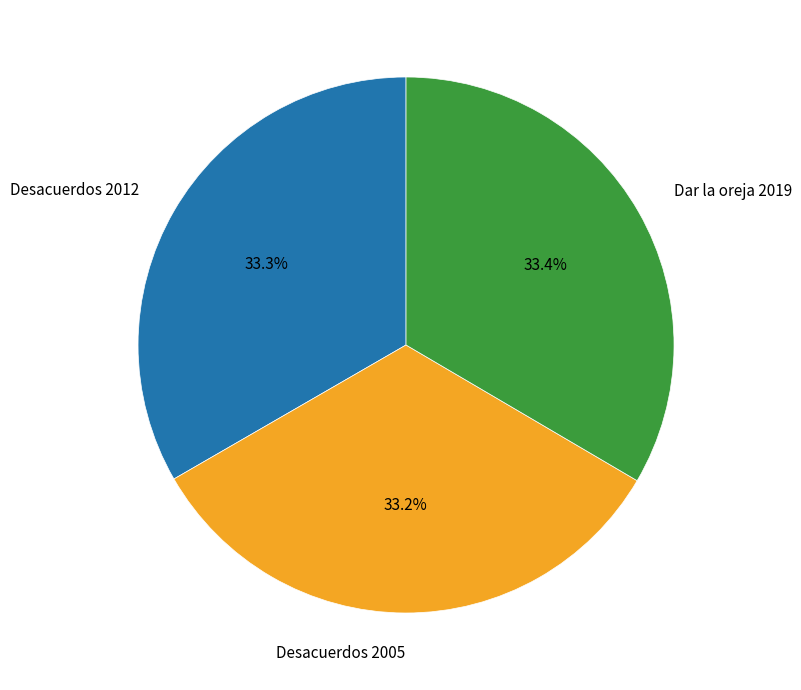

True or false: Desacuerdos 2005 accounts for 41% of the total.

False